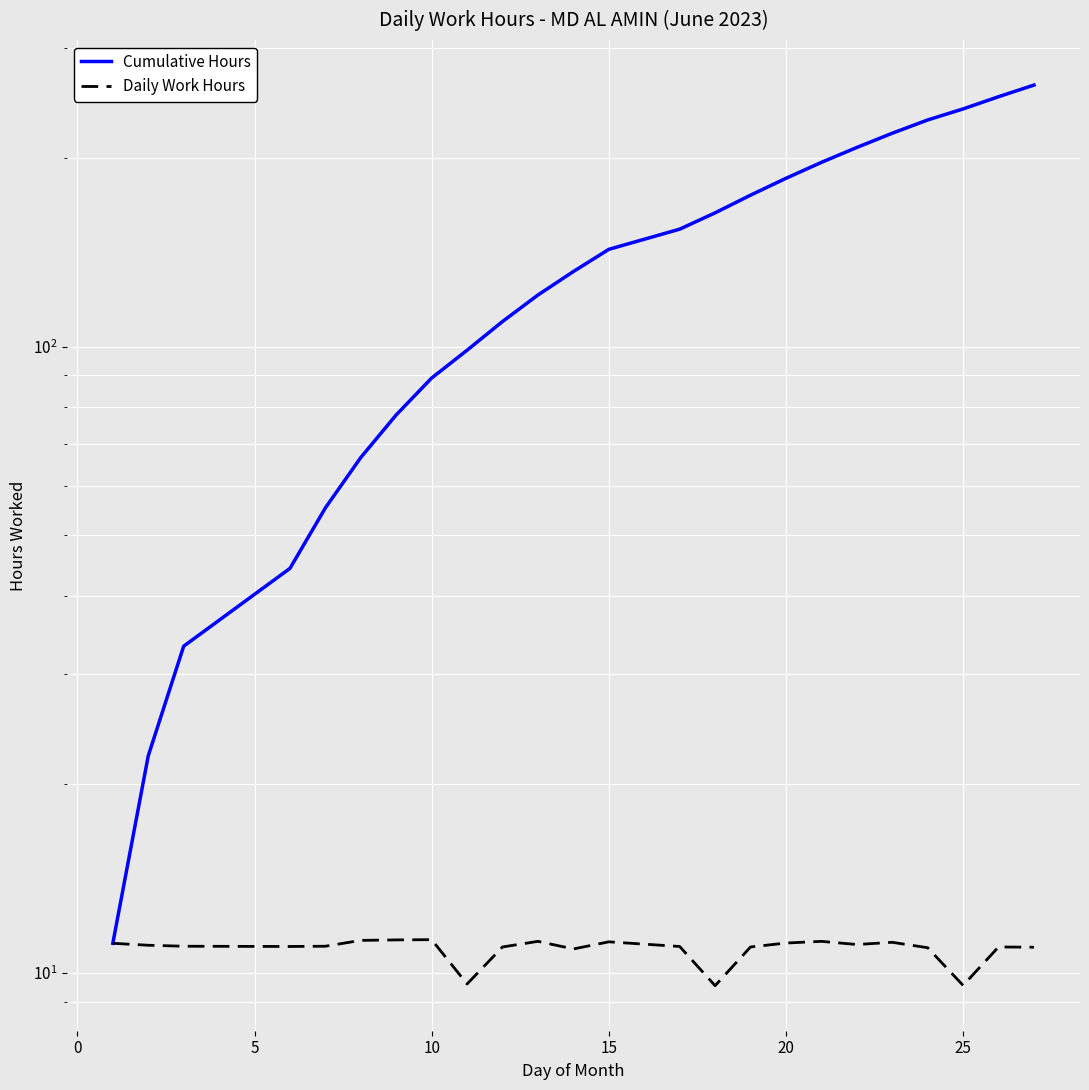

What is the approximate value of Daily Work Hours at 15?

11.0